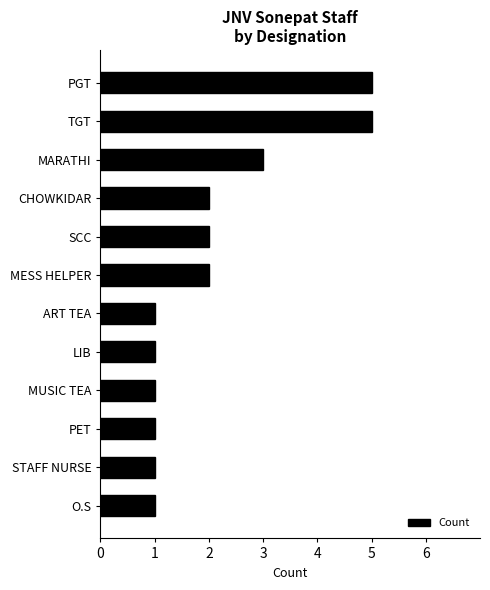

The value at MARATHI is 3. True or false?

True